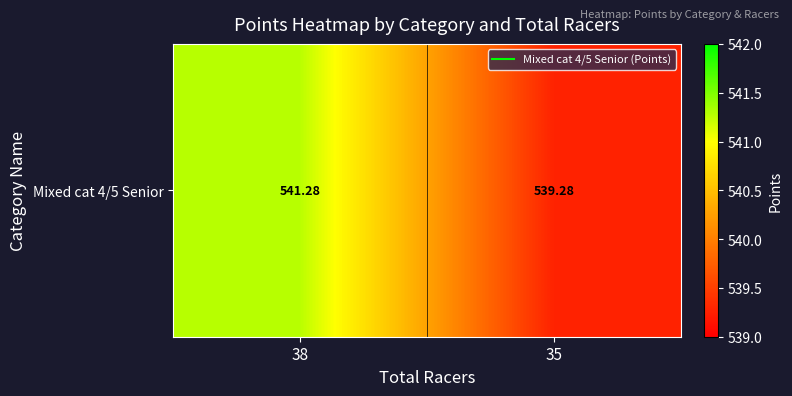

How many values are between 539 and 541?

1